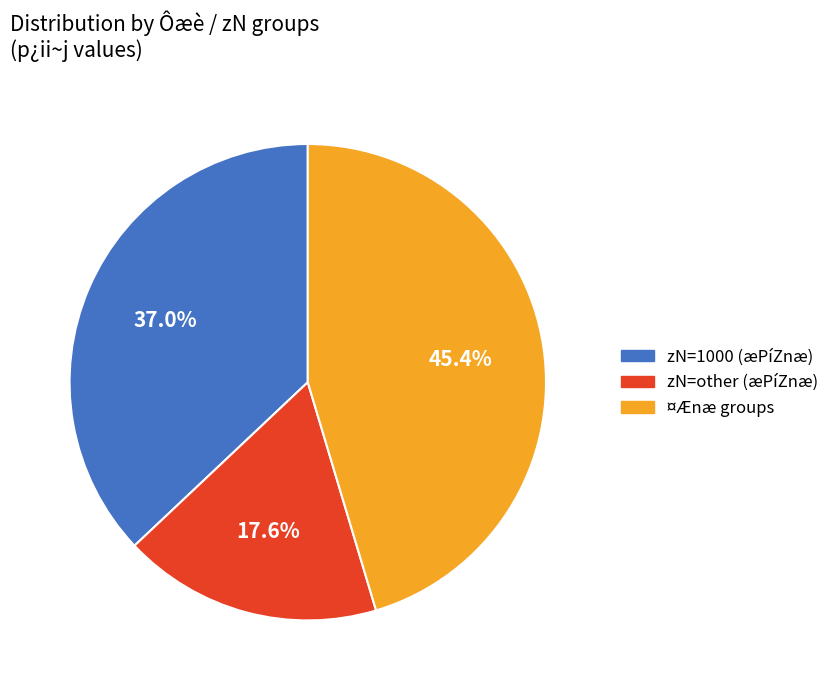

Is there a majority slice in this chart?

No